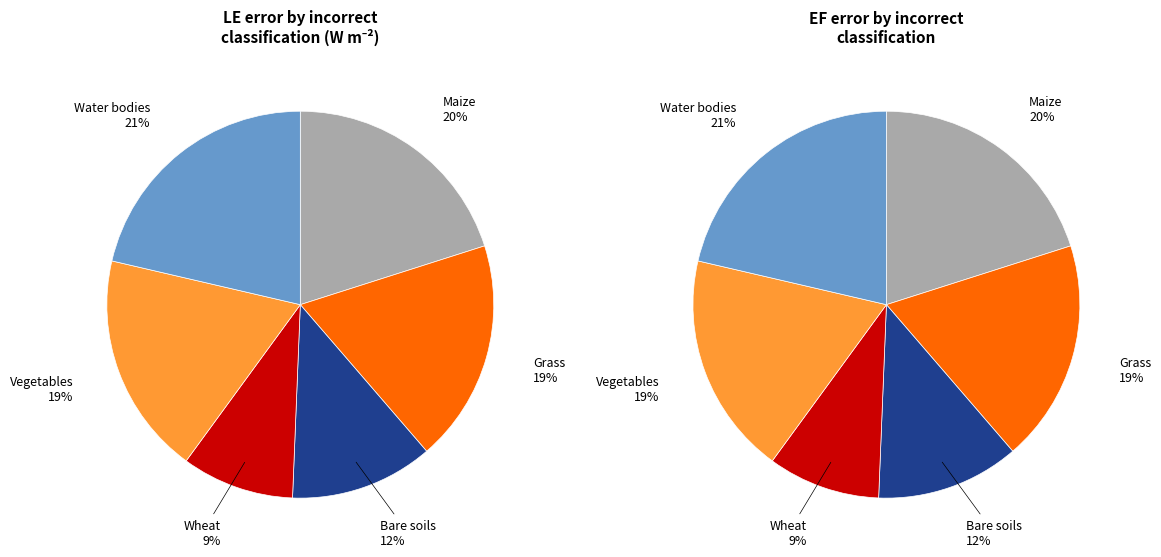

What percentage is the Water bodies slice, to the nearest percent?

21%